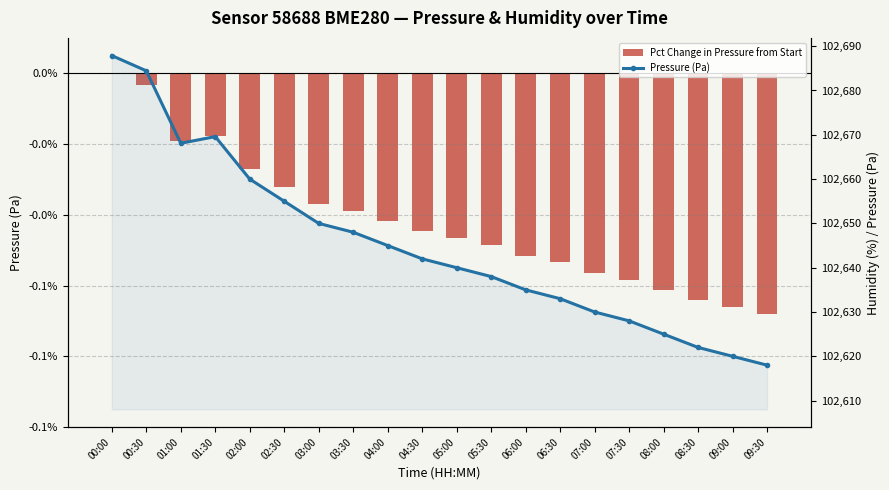

What is the sum of the Pct Change in Pressure from Start values at 01:30 and 08:00?

-0.1